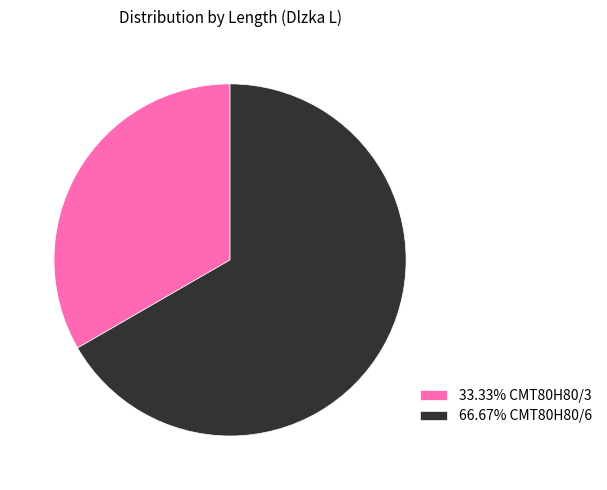

What is the ratio of the value at 66.67% CMT80H80/6 to the value at 33.33% CMT80H80/3?

2.0